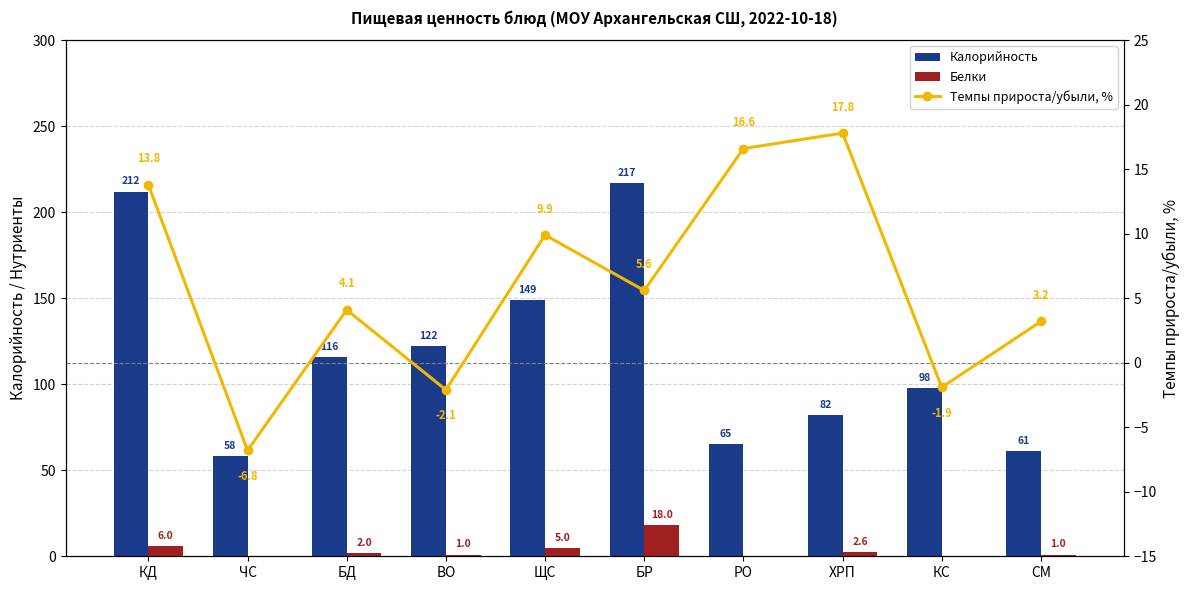

Which category has the lowest value in the Темпы прироста/убыли, % series?

ЧС